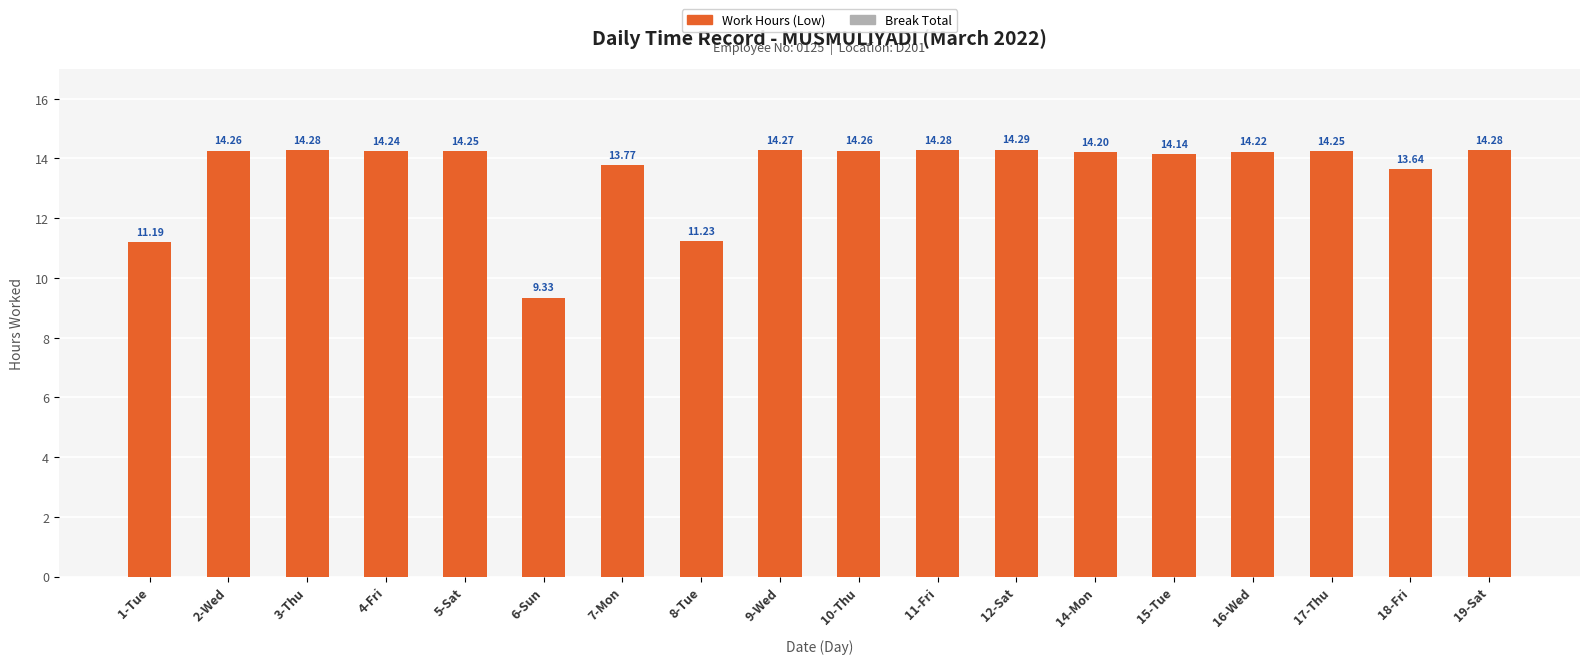

What is the sum of all values?

244.4